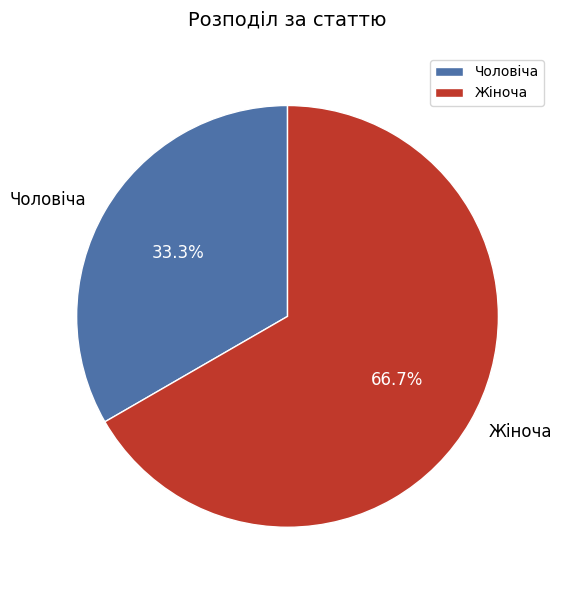

True or false: Жіноча accounts for 67% of the total.

True